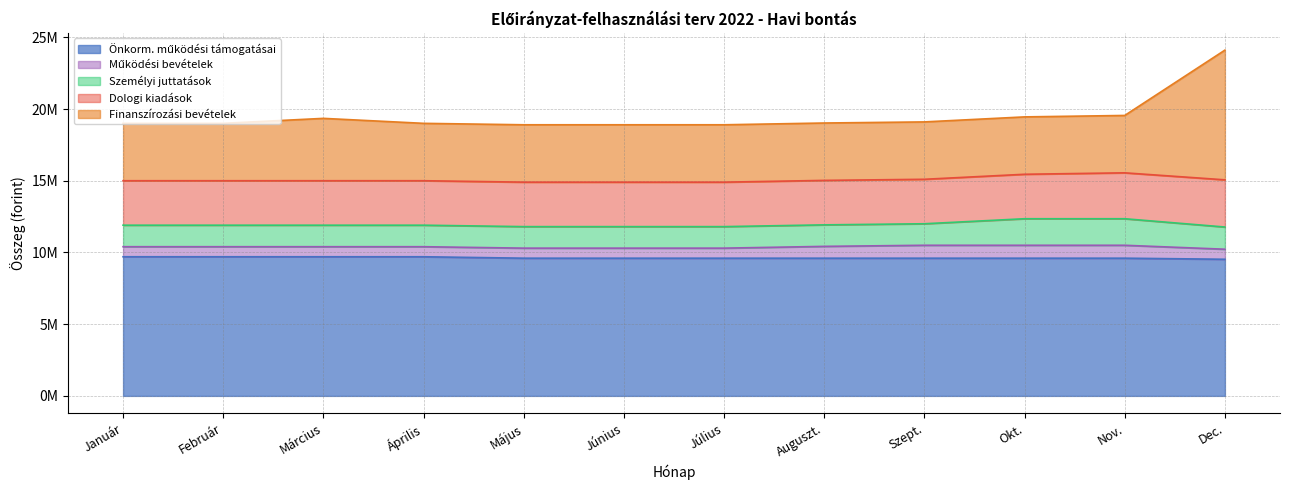

What is the approximate value of Finanszírozási bevételek at Szept., to the nearest 50?

4000000